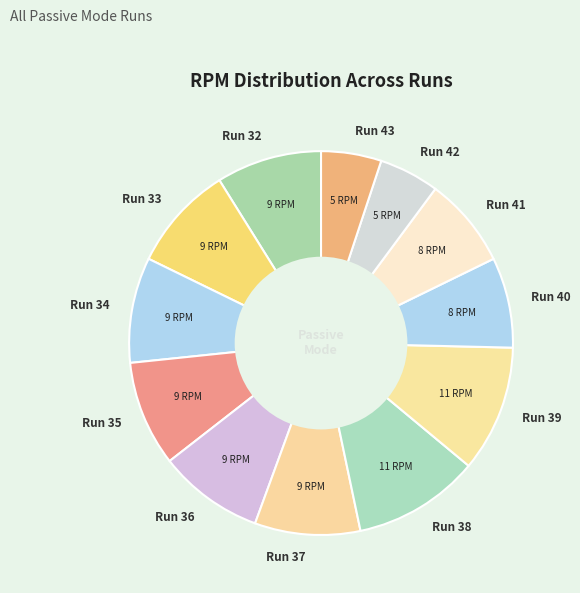

Does any single category account for the majority?

No